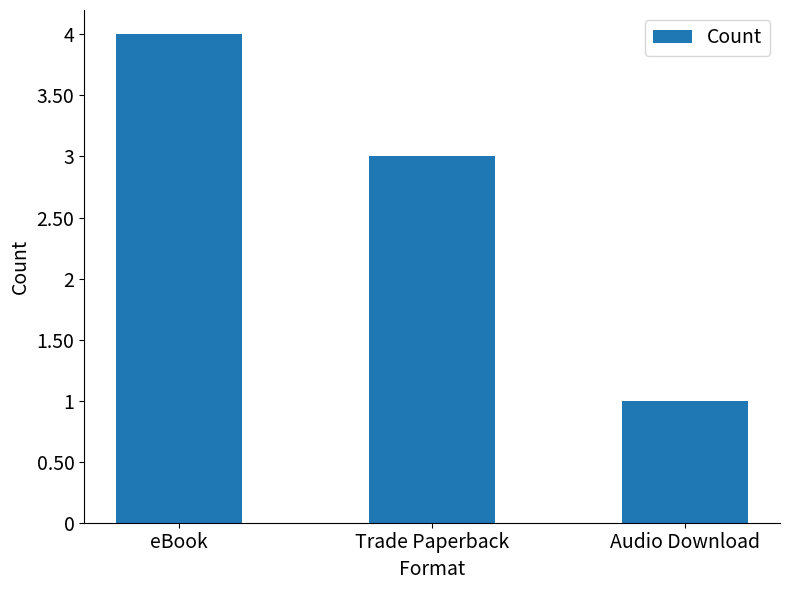

True or false: the data shows 4 at eBook.

True